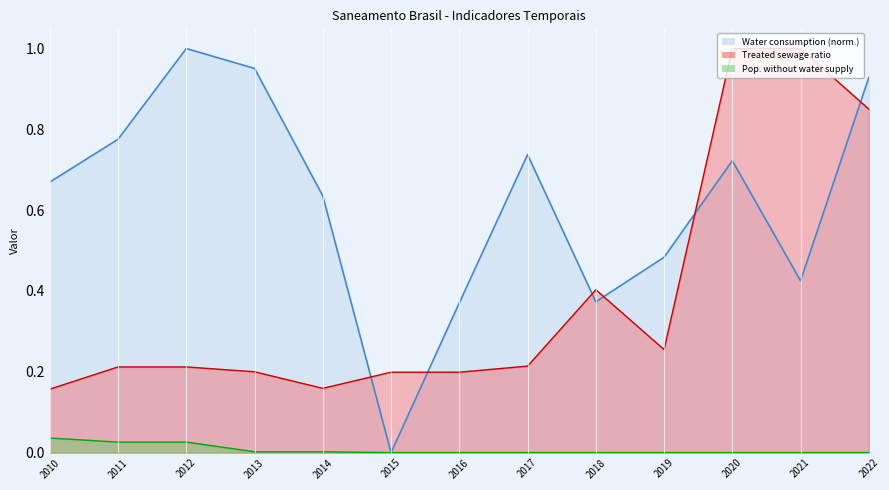

What is the value of the Water consumption per capita (L/day) point at the 8th from the left?

0.7